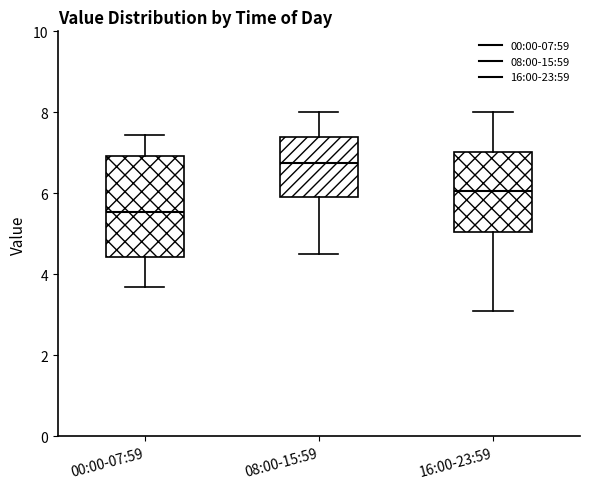

Where is the upper edge of the box for 08:00-15:59 on the y-axis? The values are not printed on the chart, so give them approximately, as read against the axis.

7.4